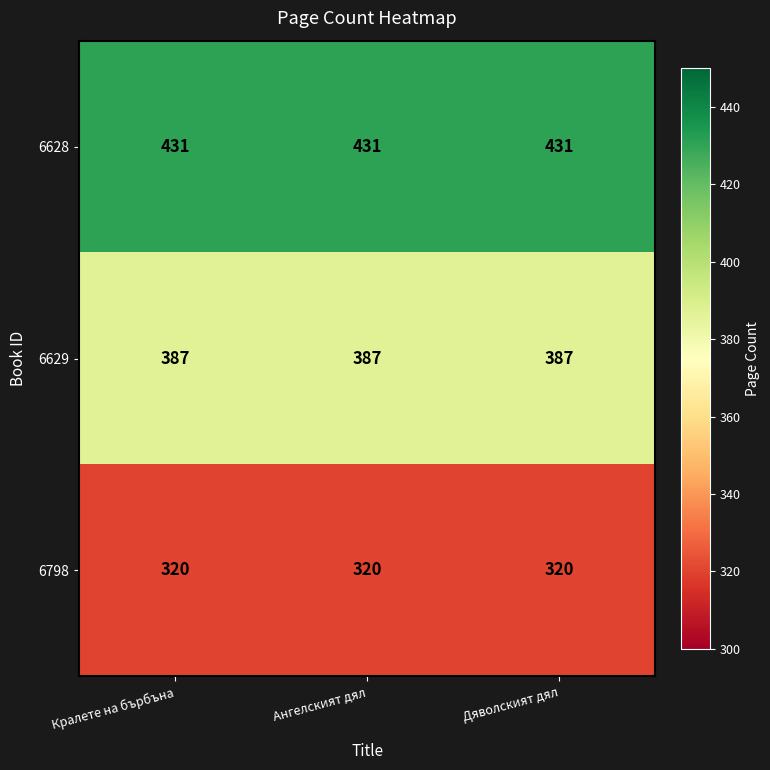

What is the smallest value displayed?

320